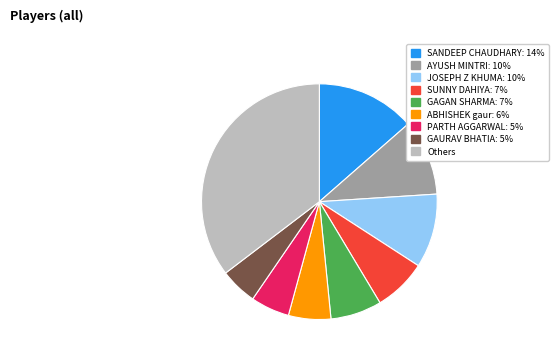

Is SUNNY DAHIYA: 7% the majority of the pie?

No